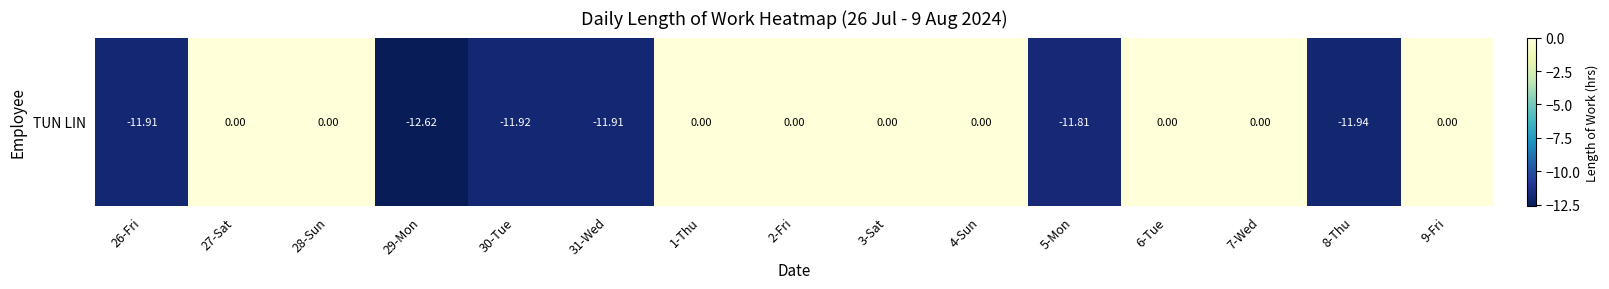

Between 1-Thu and 29-Mon, which is larger?

1-Thu